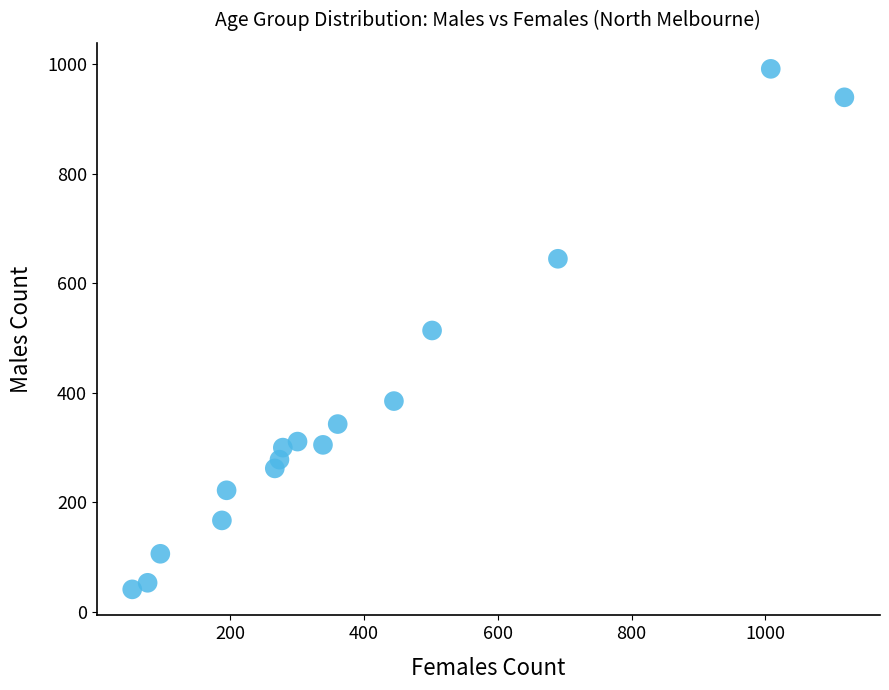

What is the range of X values (max minus min)?

1064